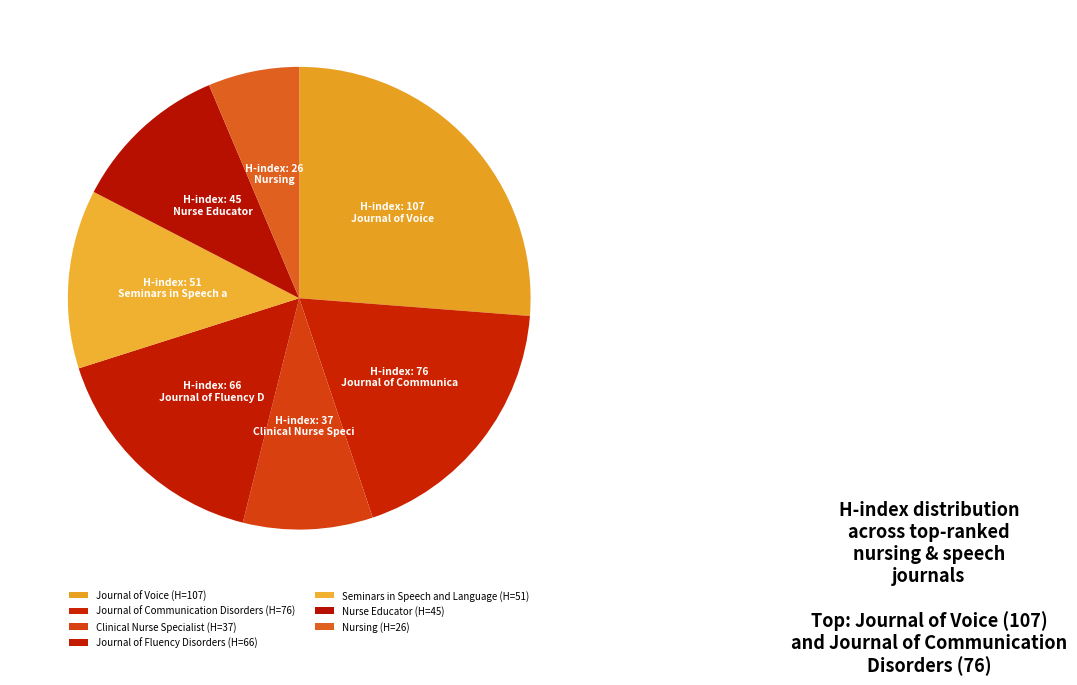

How much of the chart is everything except Seminars in Speech and Language?

87.5%